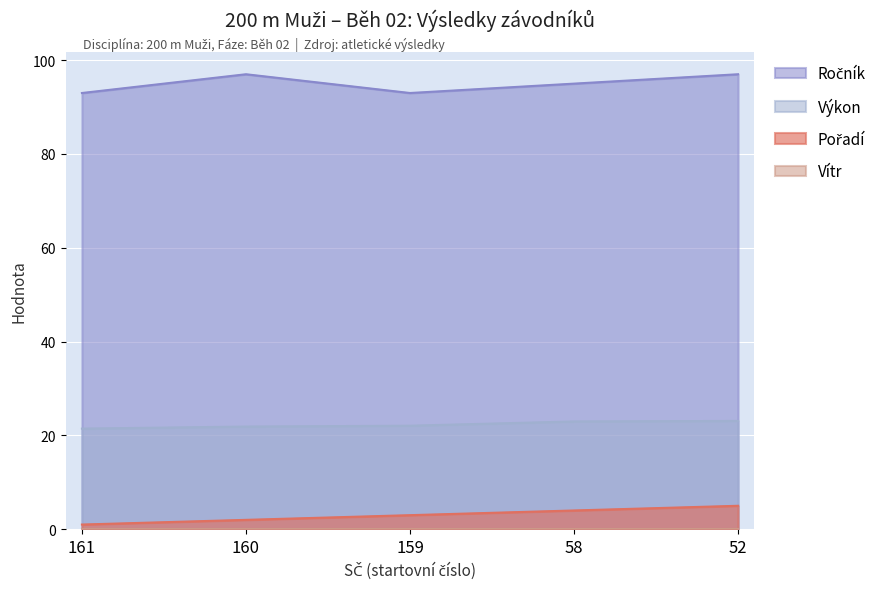

What is the value of the Pořadí point at the 2nd from the left?

2.0